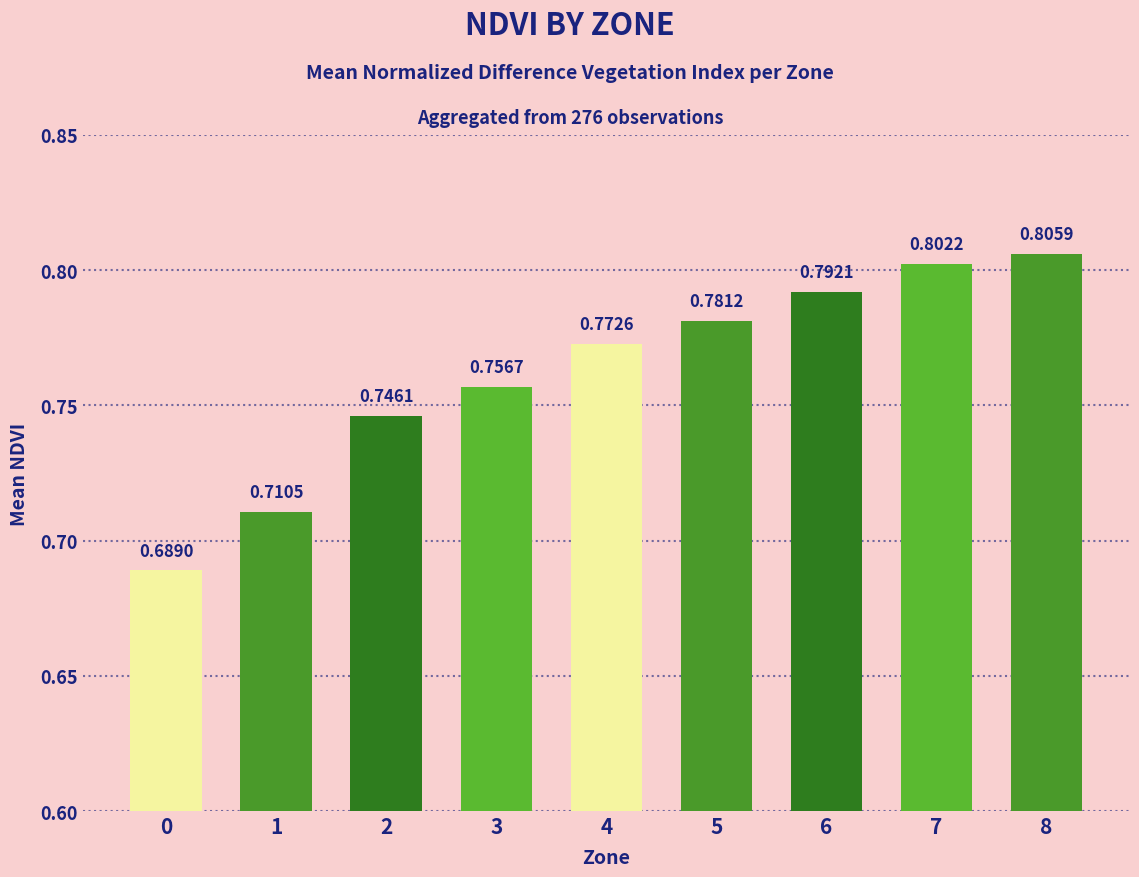

What is the sum of the values at 2 and 4?

1.5